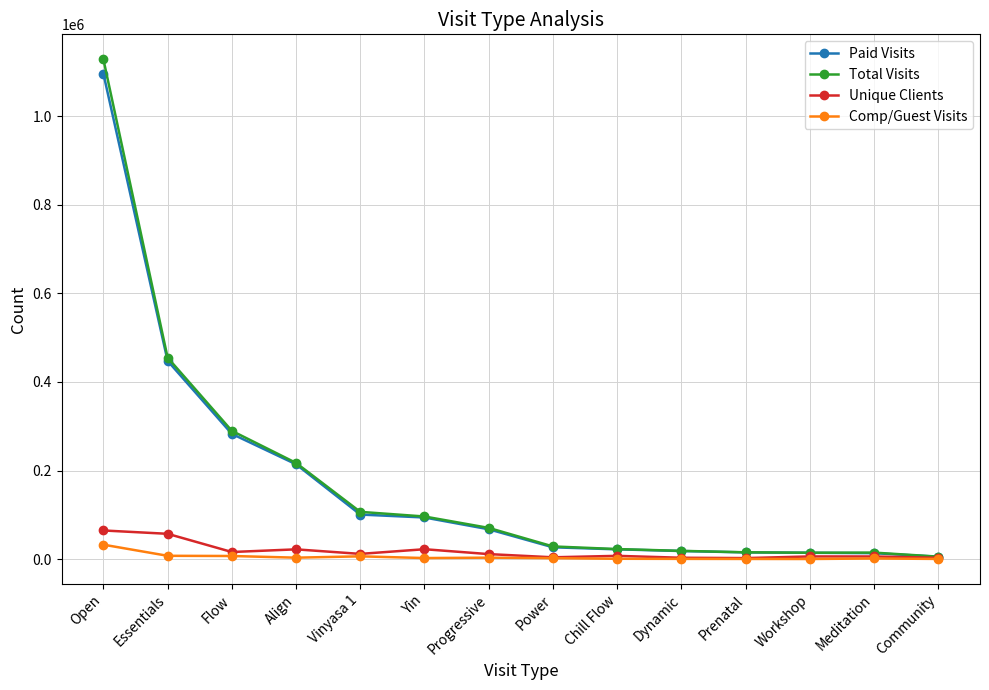

How many lines are shown in the chart?

4